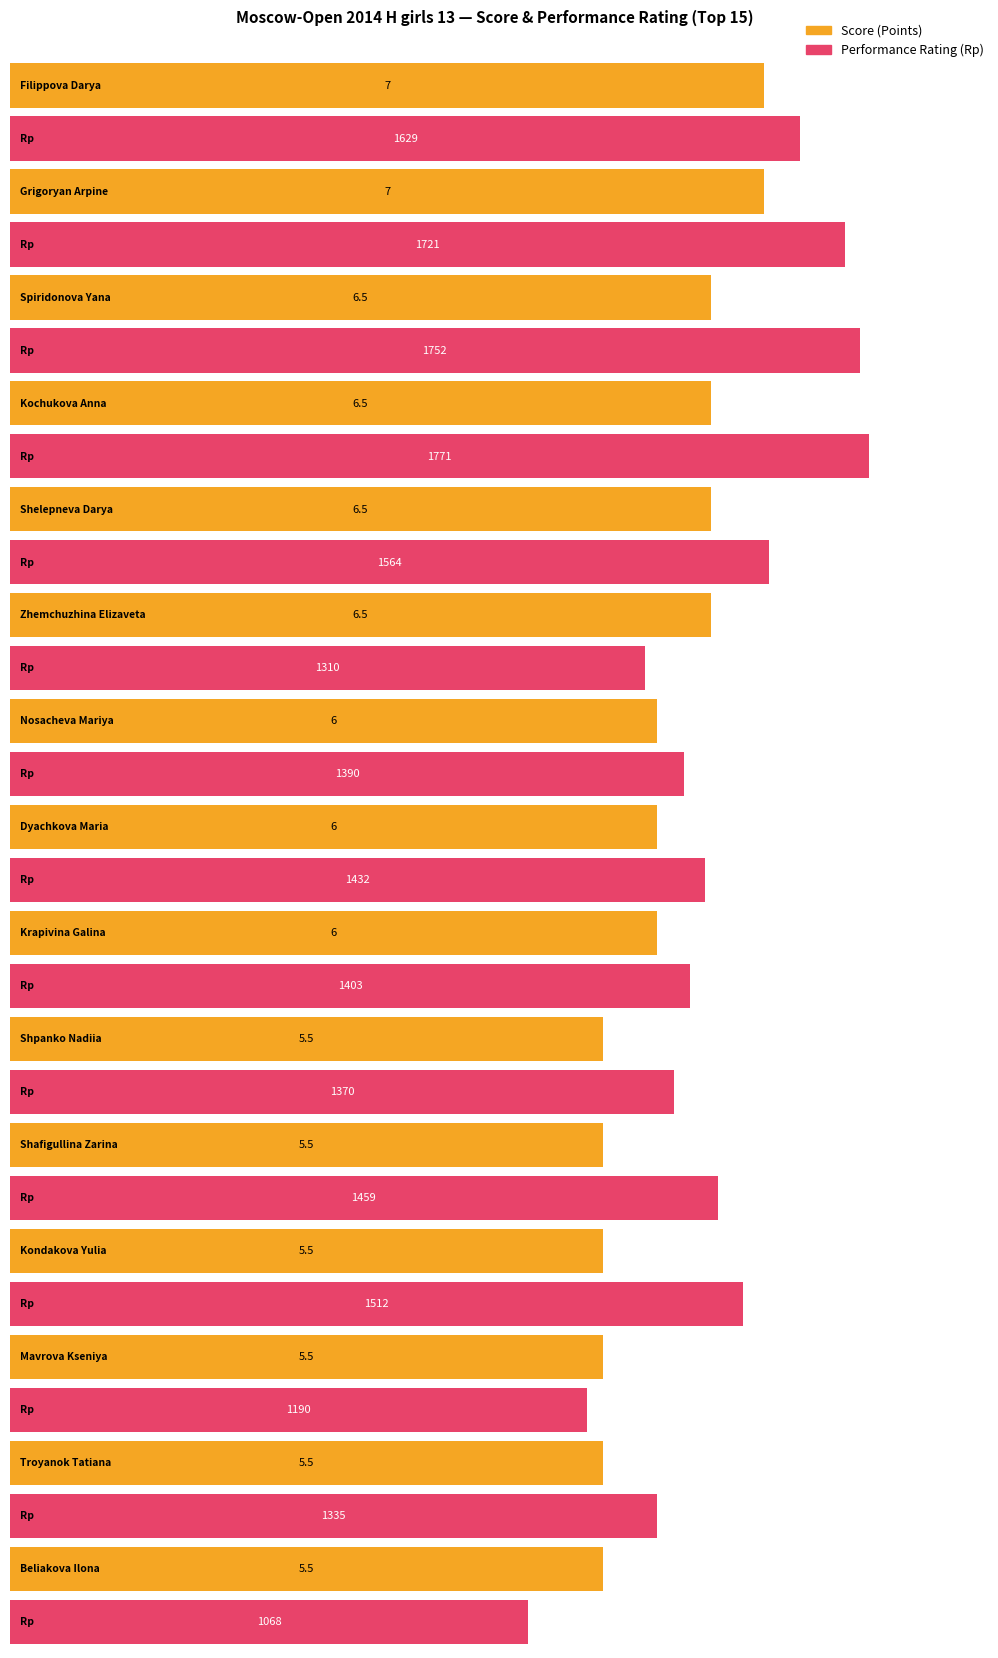

What is the value of the Рп bar at the 13th from the left?

1190.0